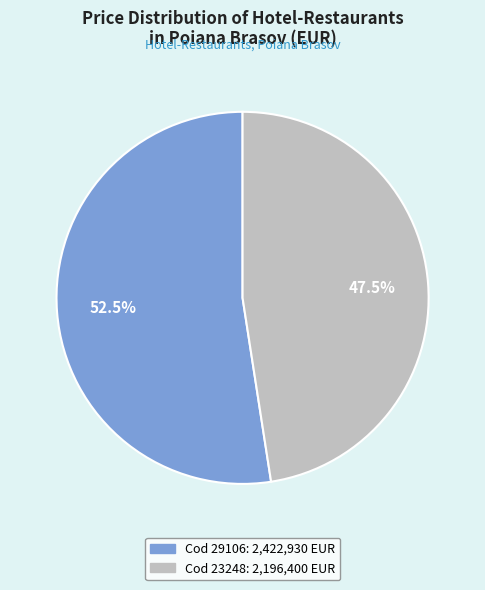

Does any single category account for the majority?

Yes